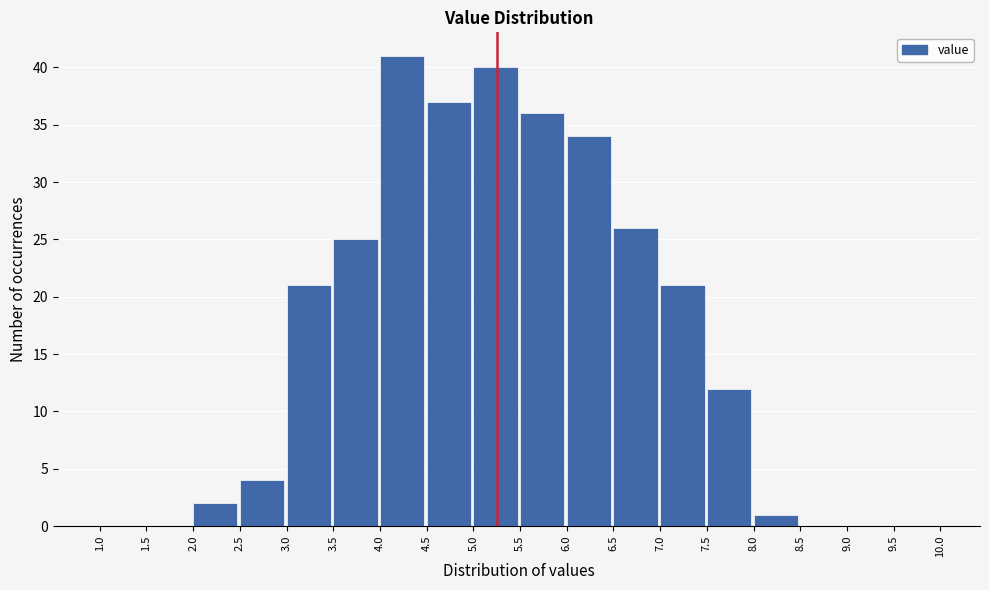

Reading left to right, transcribe this chart: for each bar, give the range it covers on the x-axis and its height. The values are not printed on the chart, so give them approximately, as read against the axis.

1.0 to 1.5: 0
1.5 to 2.0: 0
2.0 to 2.5: 2
2.5 to 3.0: 4
3.0 to 3.5: 21
3.5 to 4.0: 25
4.0 to 4.5: 41
4.5 to 5.0: 37
5.0 to 5.5: 40
5.5 to 6.0: 36
6.0 to 6.5: 34
6.5 to 7.0: 26
7.0 to 7.5: 21
7.5 to 8.0: 12
8.0 to 8.5: 1
8.5 to 9.0: 0
9.0 to 9.5: 0
9.5 to 10.0: 0